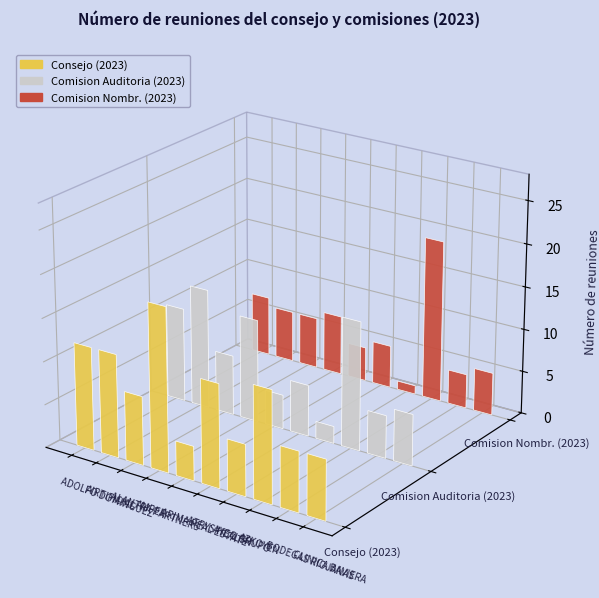

What is the highest value of the Comision Nombr. (2023) series?

19